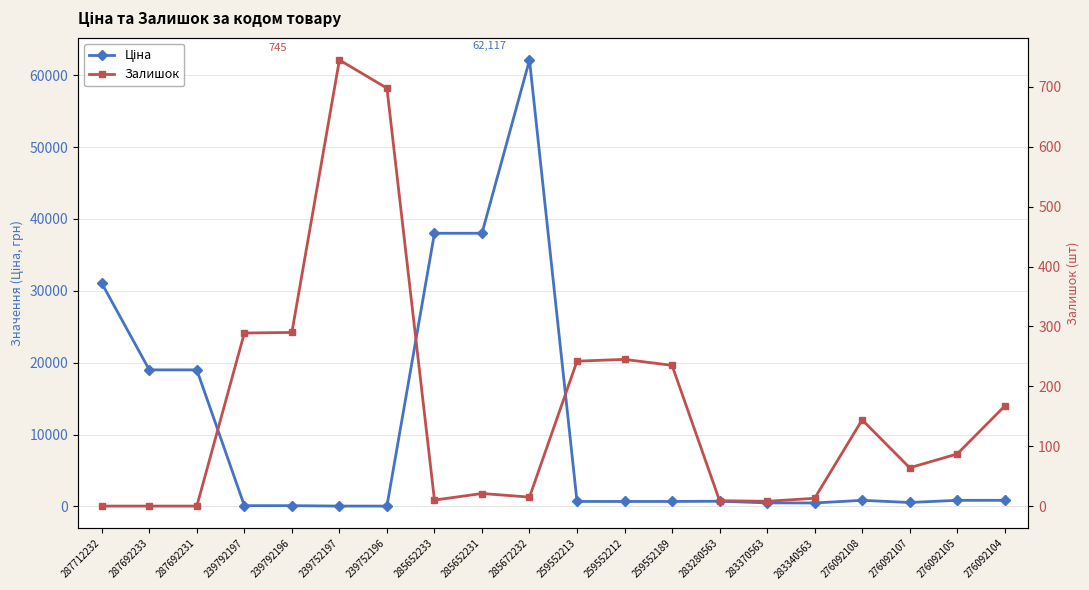

Read the Ціна value at 259552212.

701.4